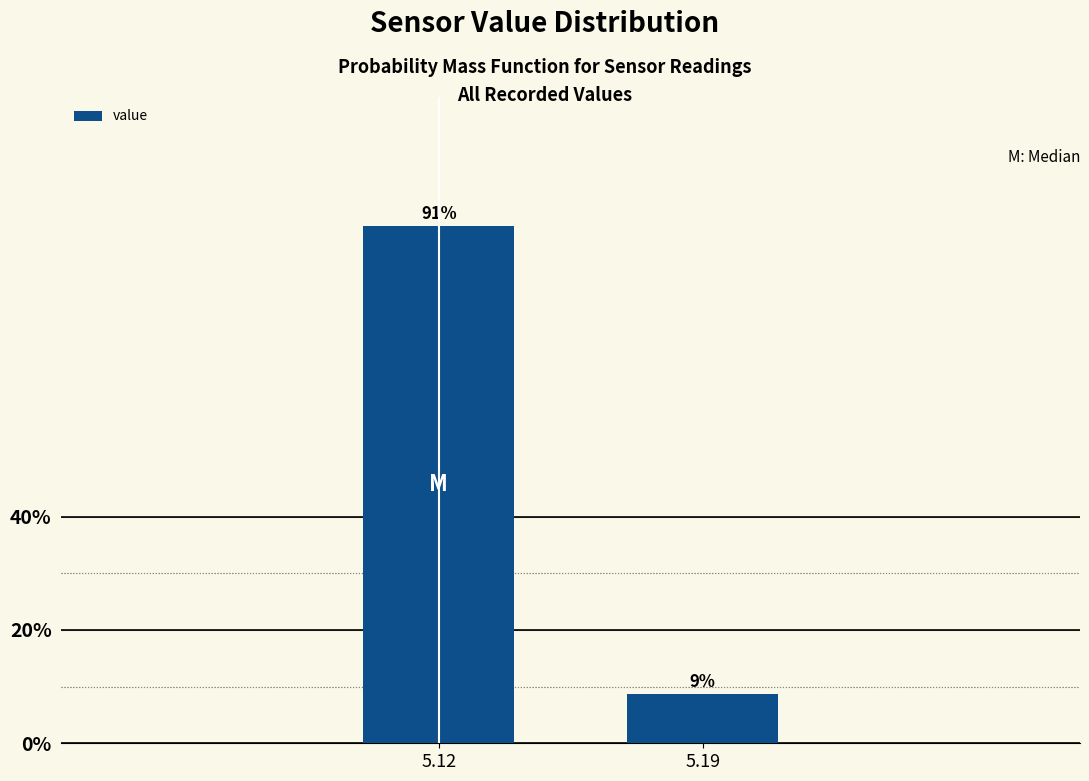

True or false: the data shows 26.1 at 5.12.

False